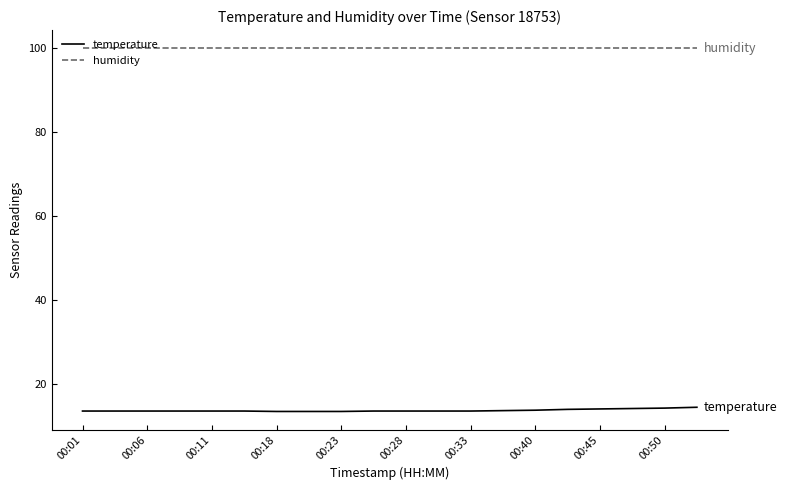

True or false: temperature and humidity intersect in this chart.

False